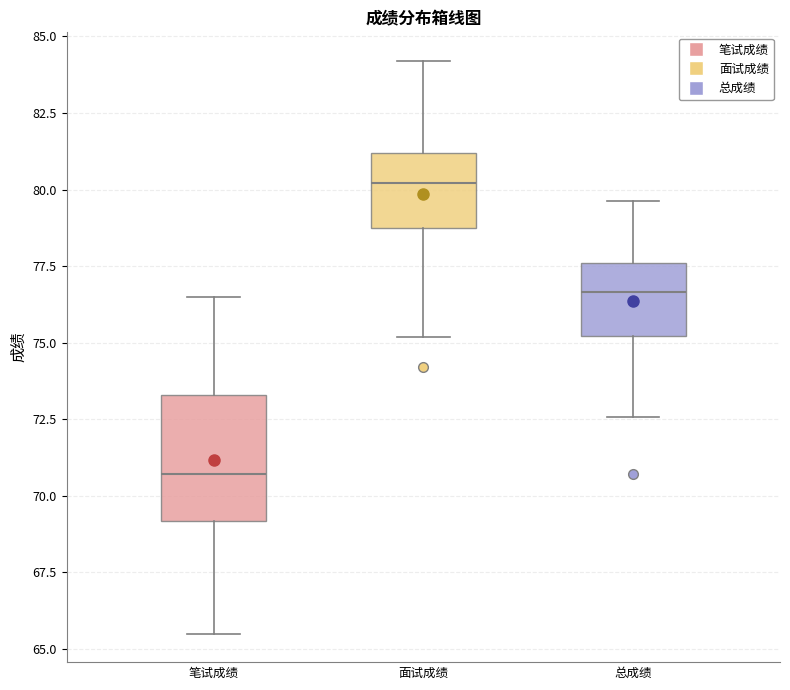

Which box's median line is the lowest?

笔试成绩